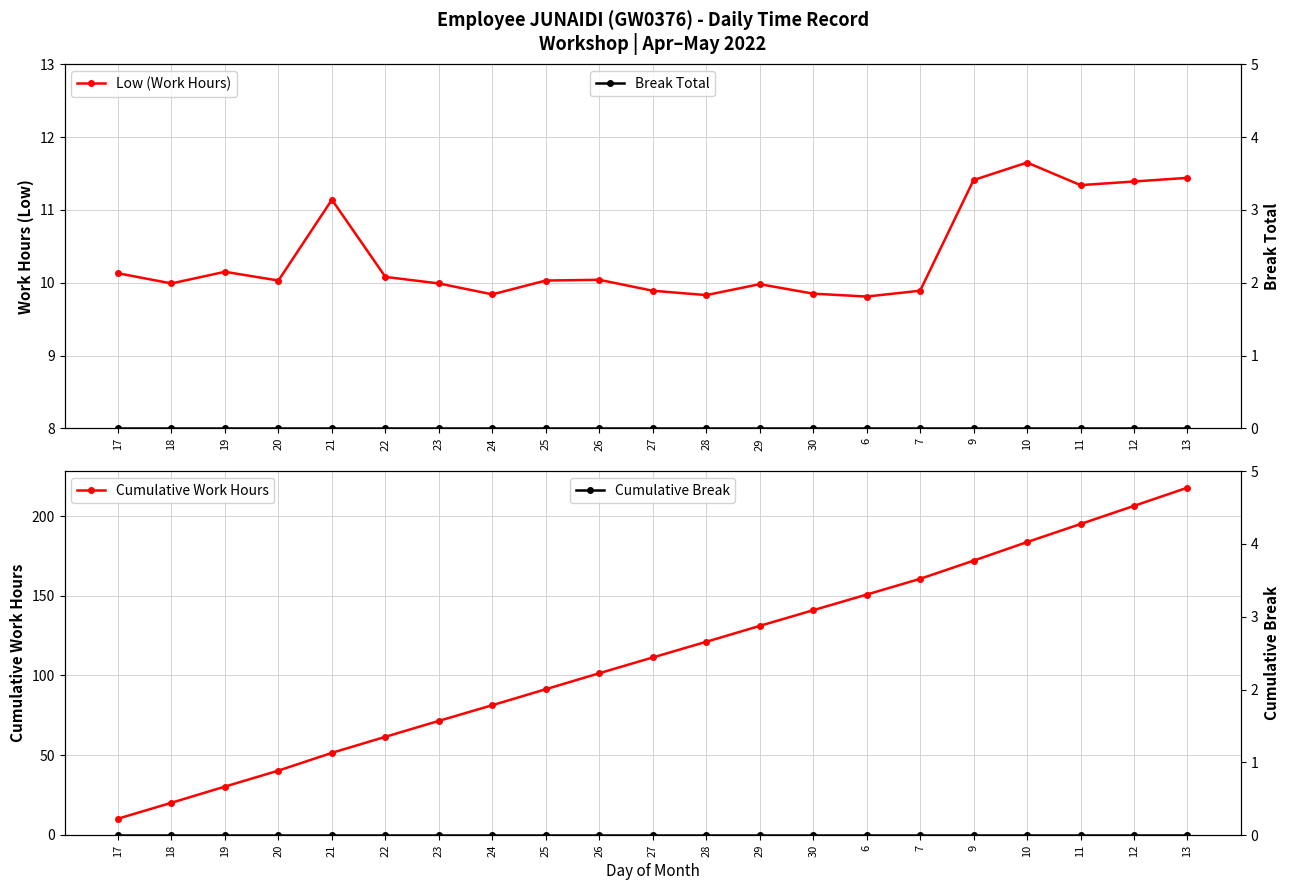

What are all the series names shown in the legend?

Low (Work Hours), Cumulative Work Hours, Break Total, Cumulative Break